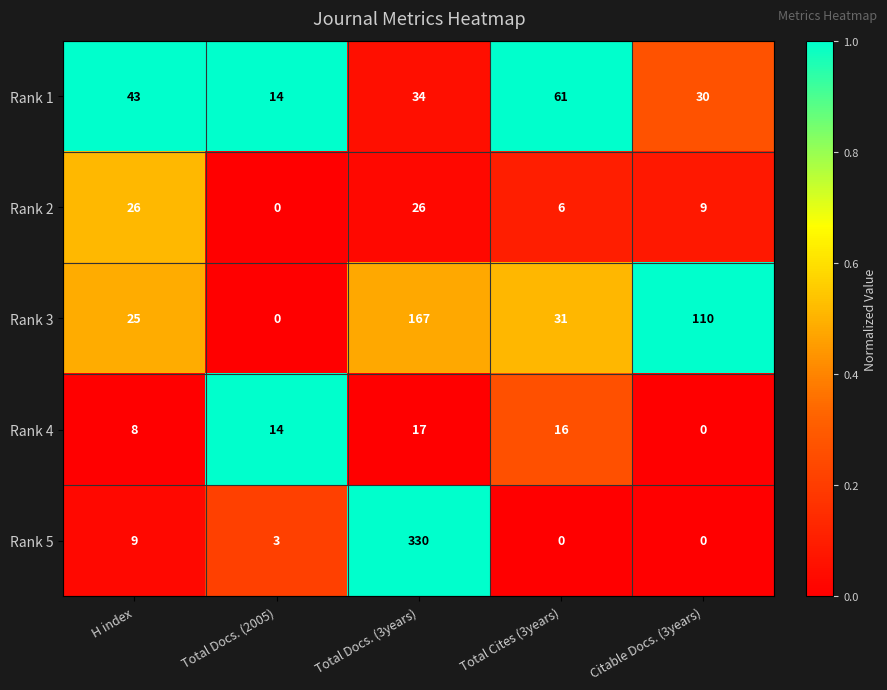

True or false: Rank 2 has a value of 2 at Total Cites (3years).

False